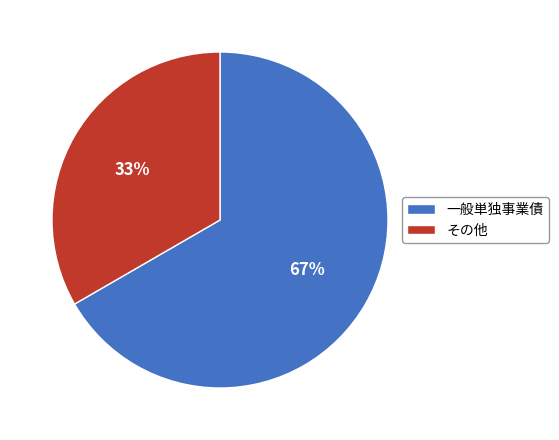

Between その他 and 一般単独事業債, which is larger?

一般単独事業債